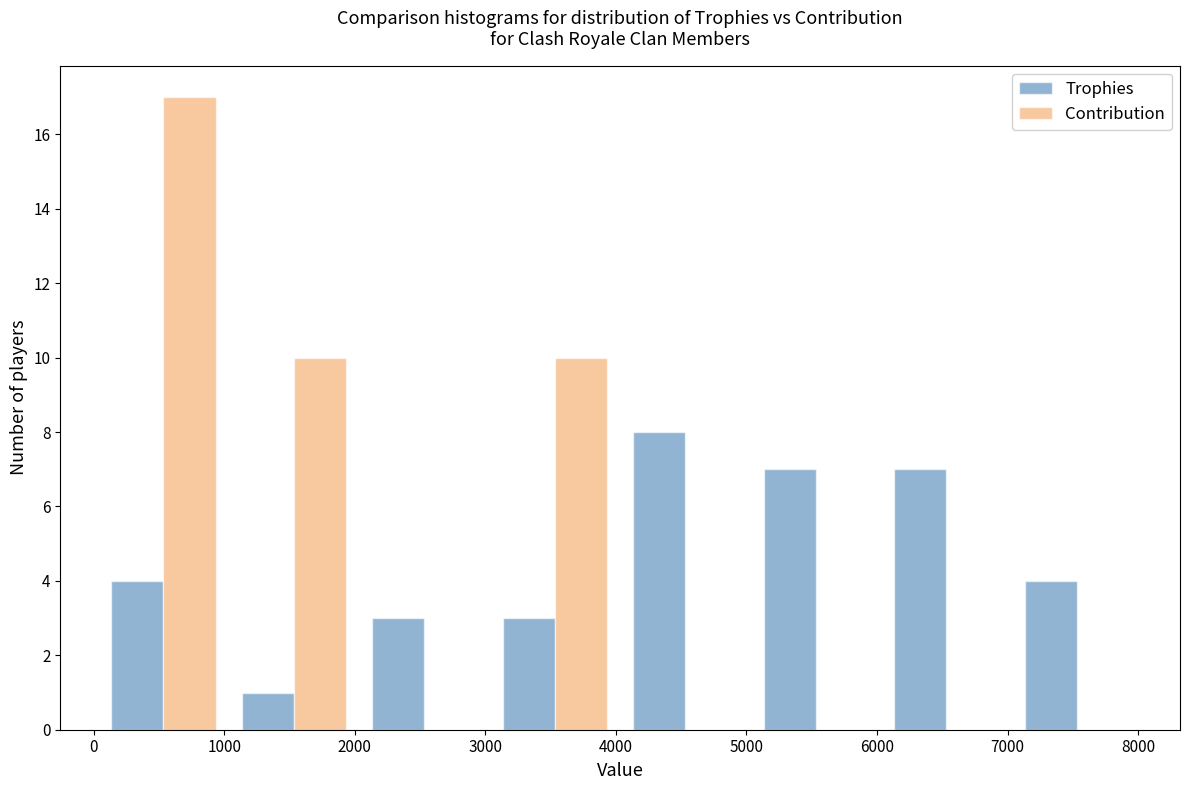

What is the height of the Contribution bar covering 0 to 1000 on the x-axis? Neither the bar edges nor the heights are printed on the chart, so give them approximately, as read against the axes.

17